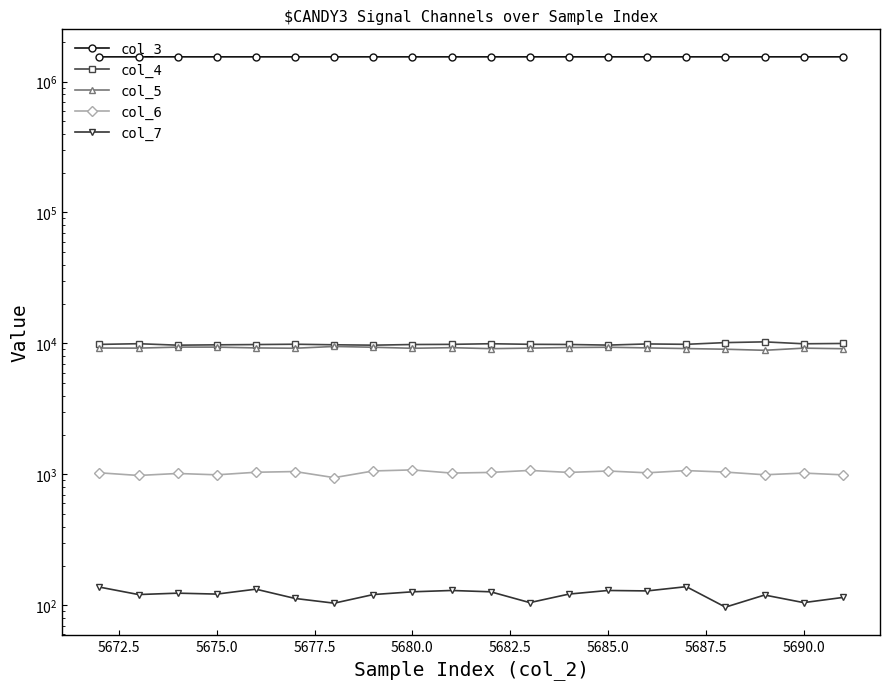

True or false: col_5 and col_7 intersect in this chart.

False